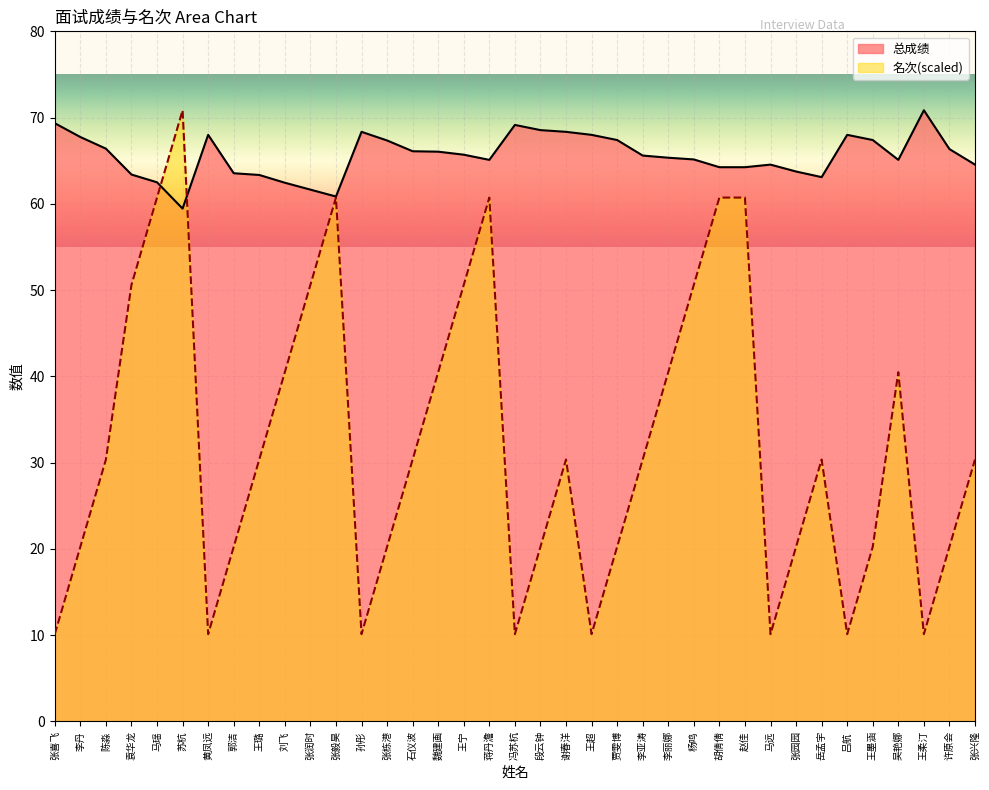

What is the value of the 名次 point at the 8th from the left?

20.2